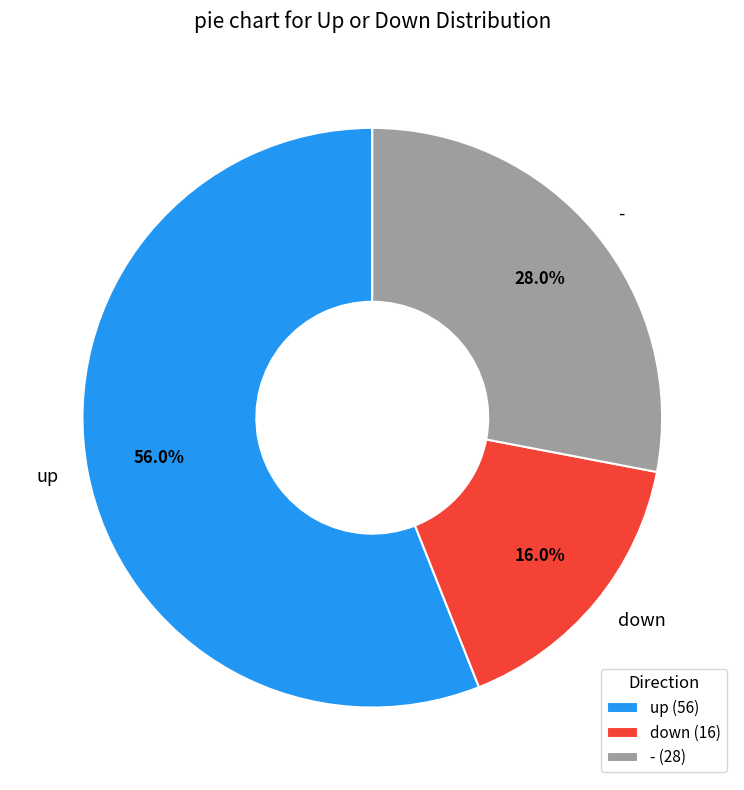

How much of the chart is everything except down?

84.0%